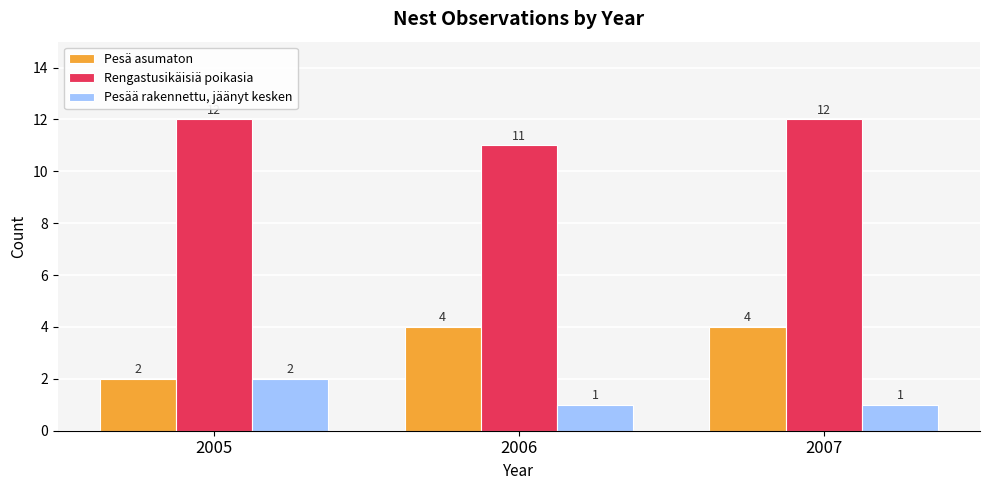

What value does the Rengastusikäisiä poikasia series have at 2006?

11